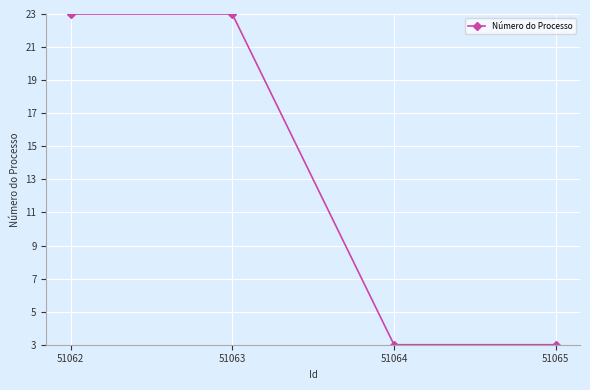

Reading left to right, list all the values displayed in this chart.

51062=23	51063=23	51064=3	51065=3